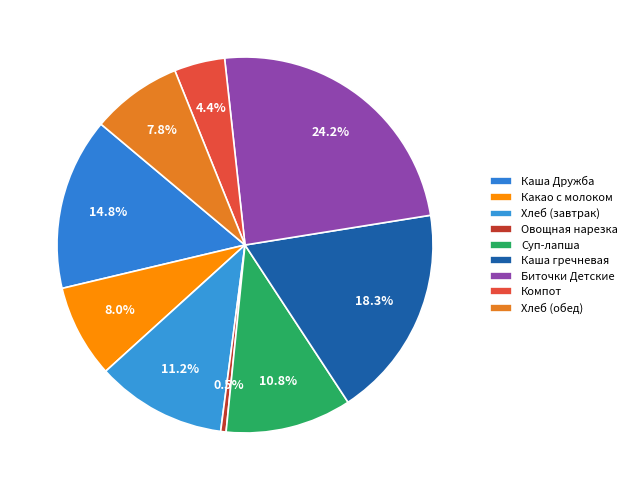

Is it true that Каша гречневая is 32% of the pie?

False